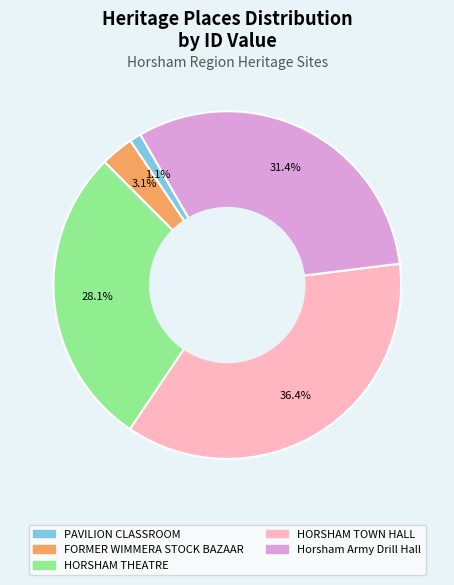

Which category has the smallest portion of the pie?

PAVILION CLASSROOM